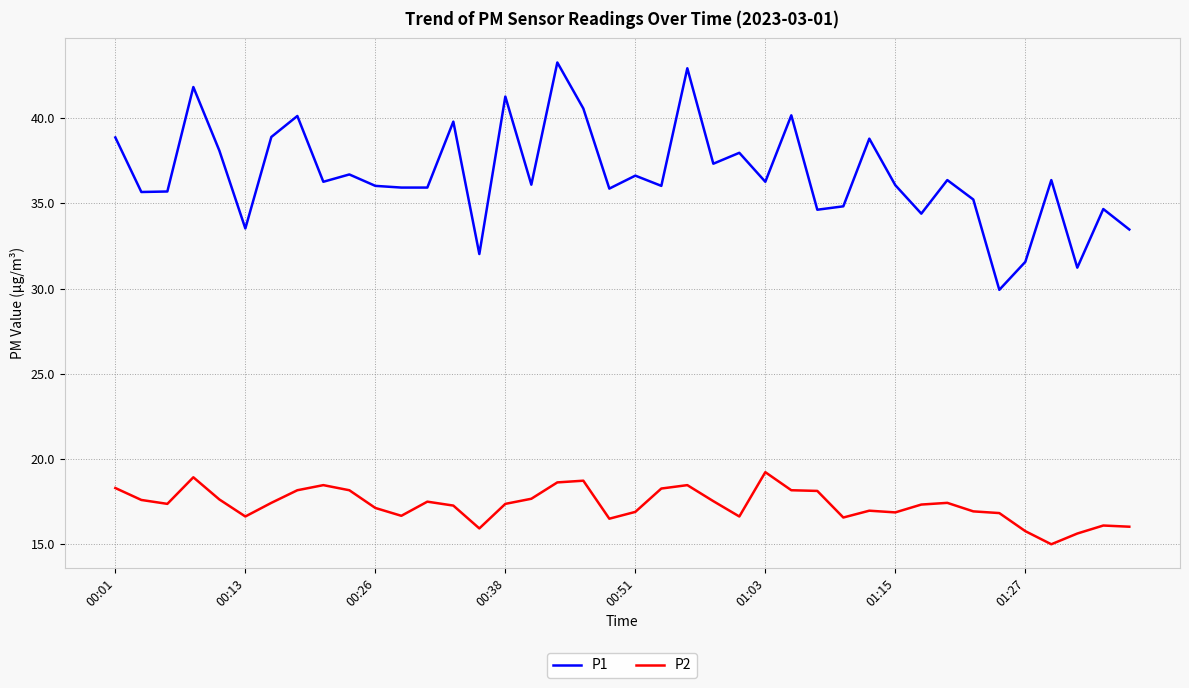

True or false: P1 and P2 cross at least once.

False